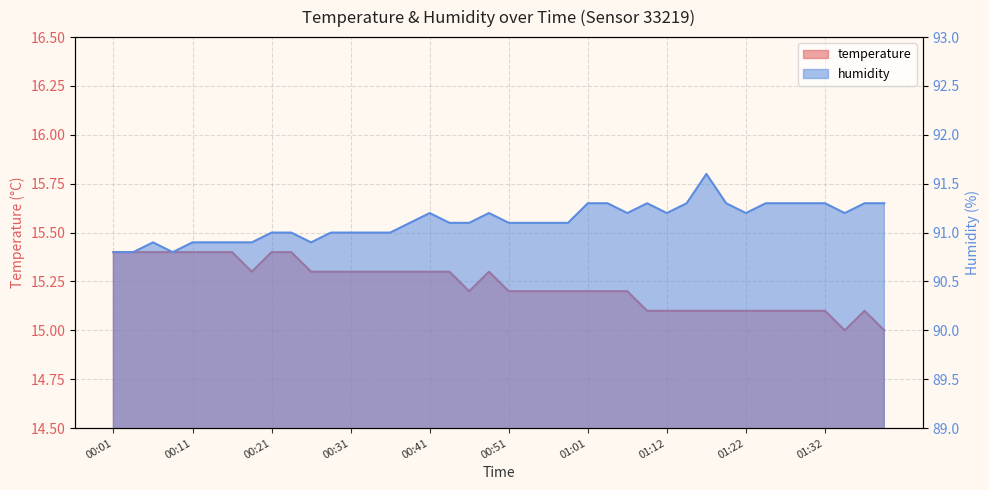

How many lines are shown in the chart?

2